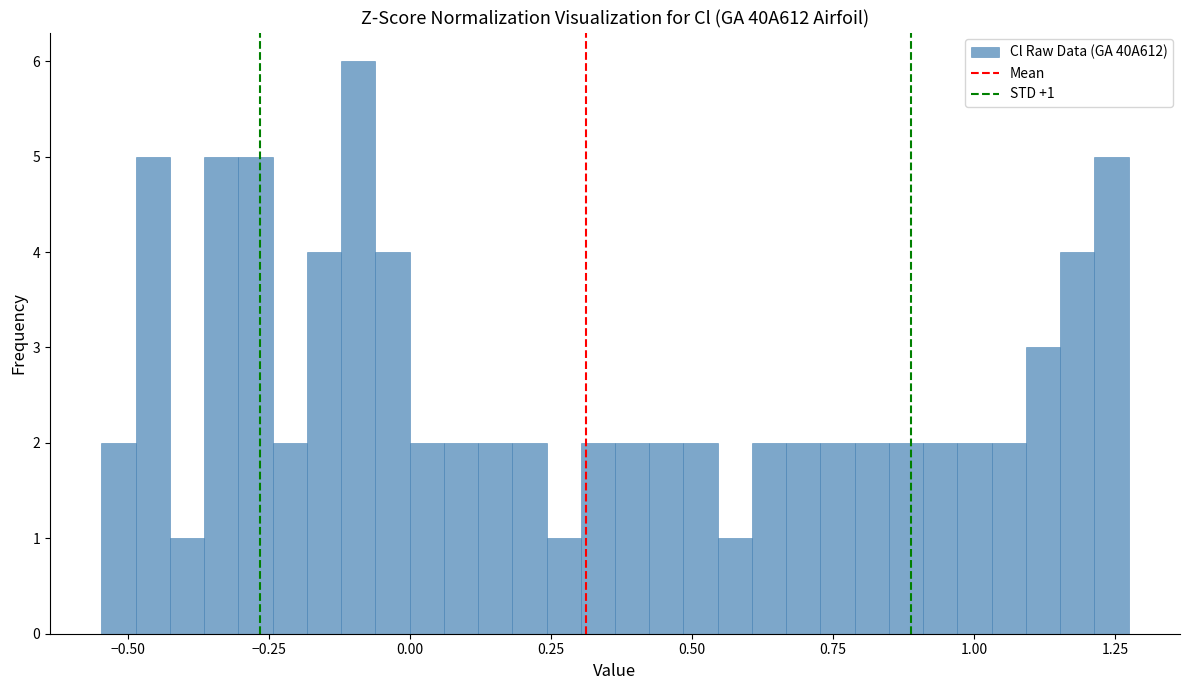

Read against the x-axis, roughly where is the centre of the tallest bar?

-0.10